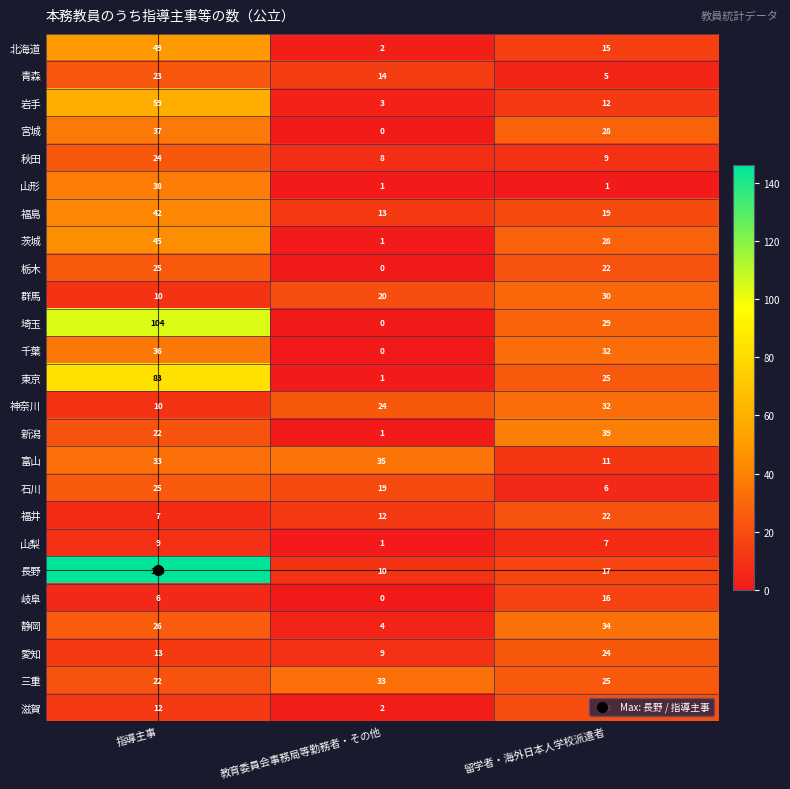

What is the total value across all series at 指導主事?

906